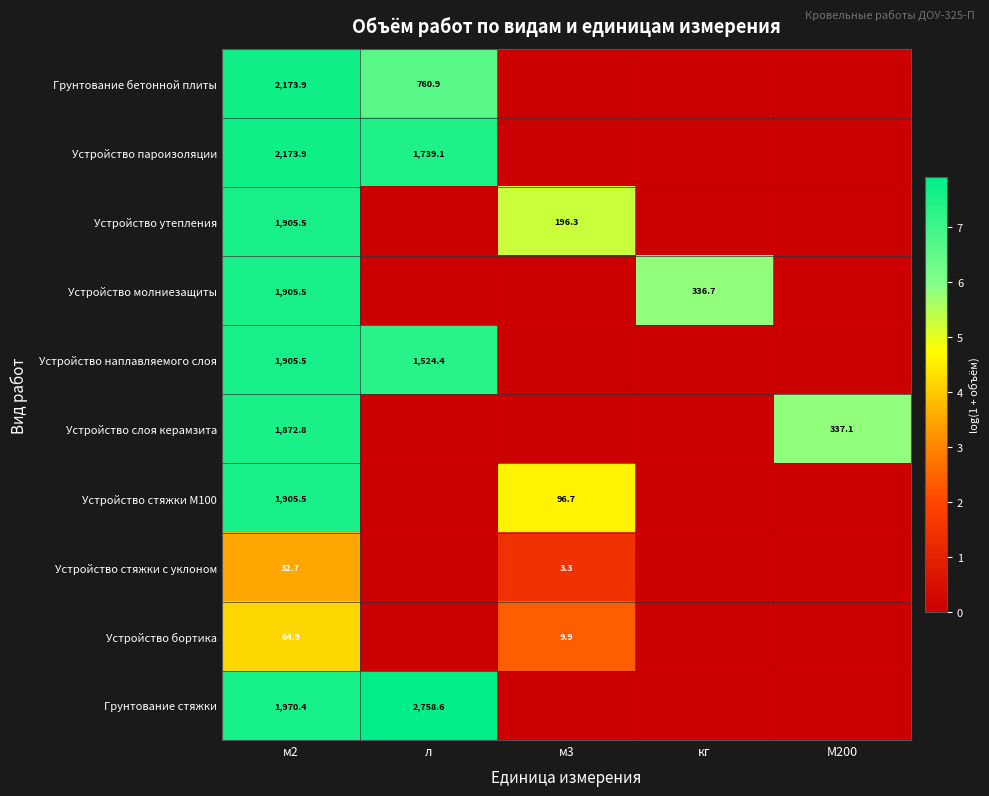

What is the difference between the Устройство молниезащиты values at м2 and кг?

1568.8